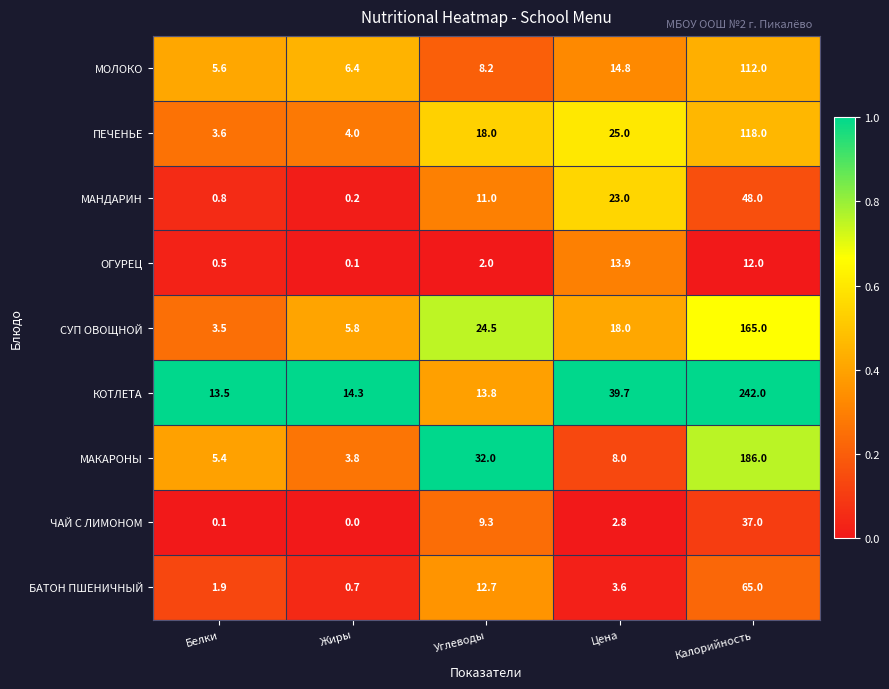

What is the difference between the highest and lowest values at Белки?

13.4